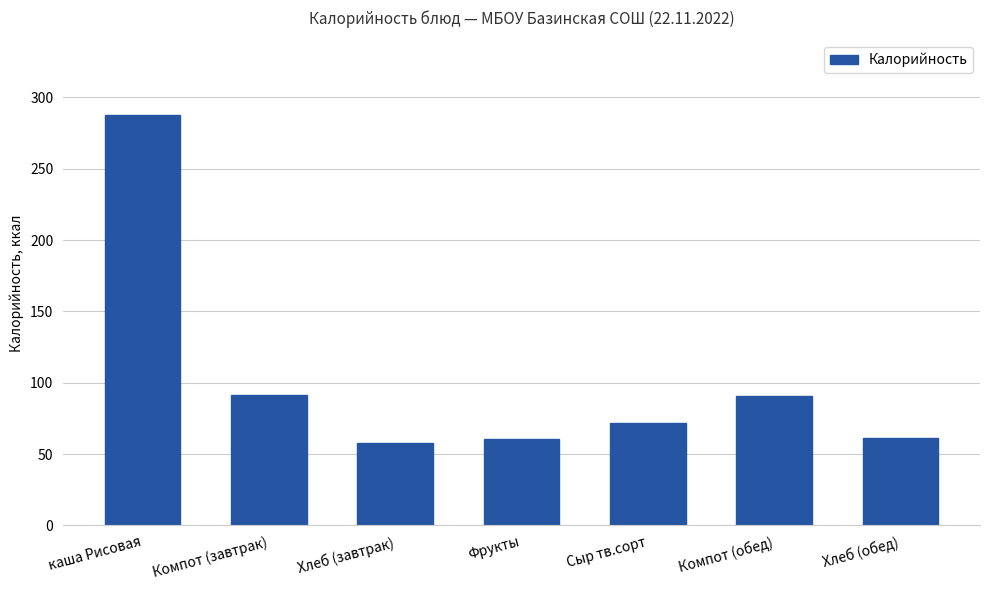

What is the label of the 2nd bar from the right?

Компот (обед)